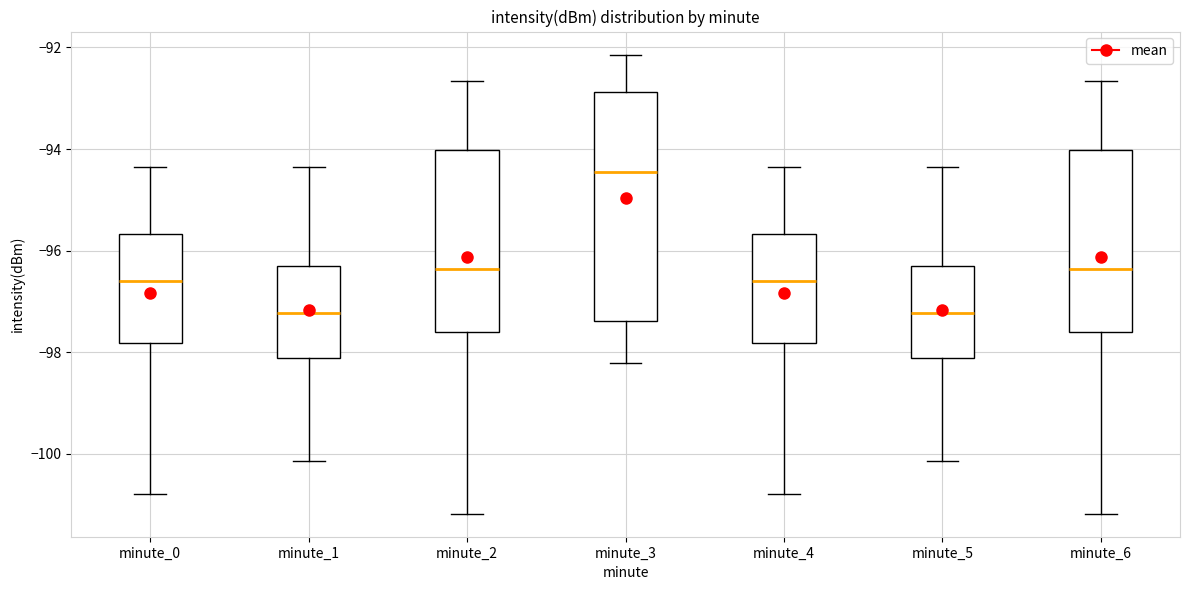

Reading left to right, transcribe this box plot: for each box, give where its median line is, the range the box spans, and where its two whiskers end, as read against the y-axis. The values are not printed on the chart, so give them approximately, as read against the axis.

minute_0: median -96.6, box -97.8 to -95.6, whiskers -100.8 to -94.4
minute_1: median -97.2, box -98.2 to -96.4, whiskers -100.2 to -94.4
minute_2: median -96.4, box -97.6 to -94.0, whiskers -101.2 to -92.6
minute_3: median -94.4, box -97.4 to -92.8, whiskers -98.2 to -92.2
minute_4: median -96.6, box -97.8 to -95.6, whiskers -100.8 to -94.4
minute_5: median -97.2, box -98.2 to -96.4, whiskers -100.2 to -94.4
minute_6: median -96.4, box -97.6 to -94.0, whiskers -101.2 to -92.6